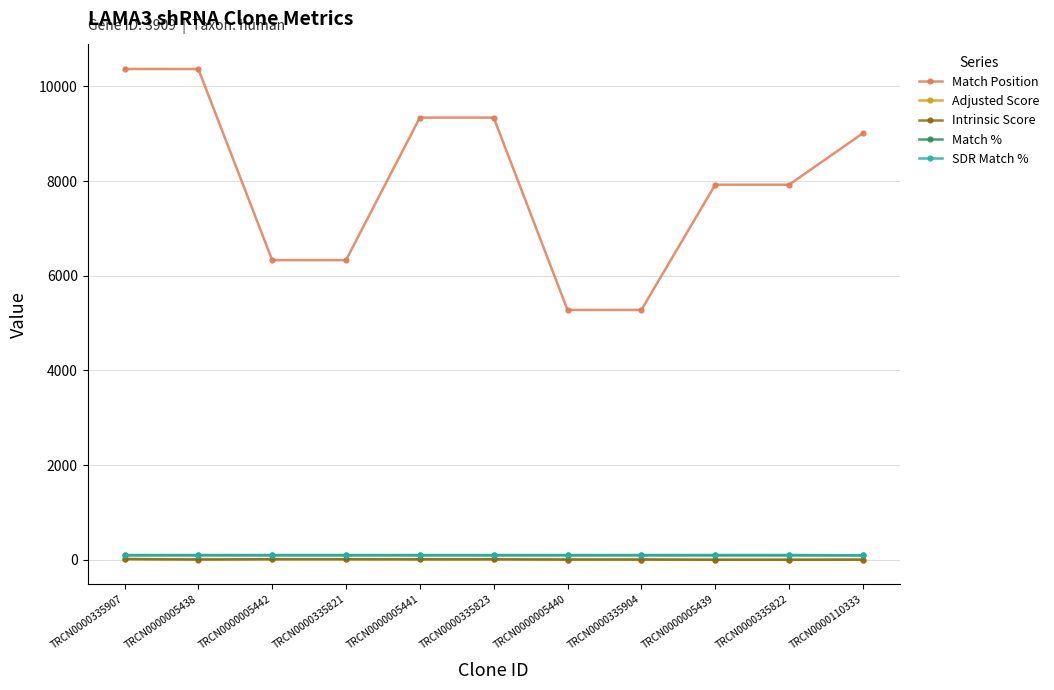

At how many categories does at least one series exceed 3055?

11